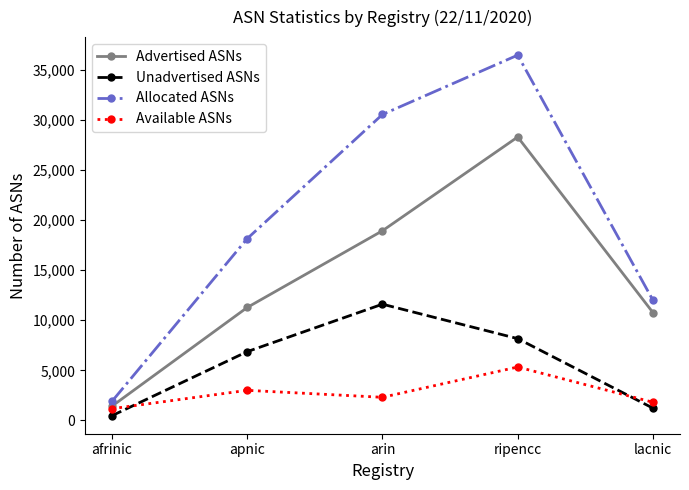

Which series changed the most between arin and lacnic?

Allocated ASNs